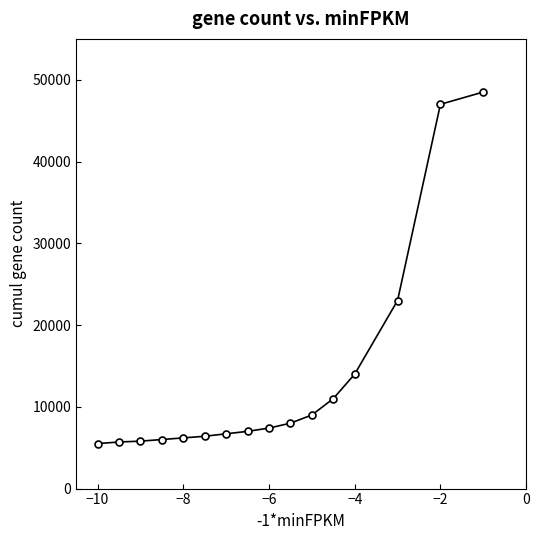

How many lines are shown in the chart?

1